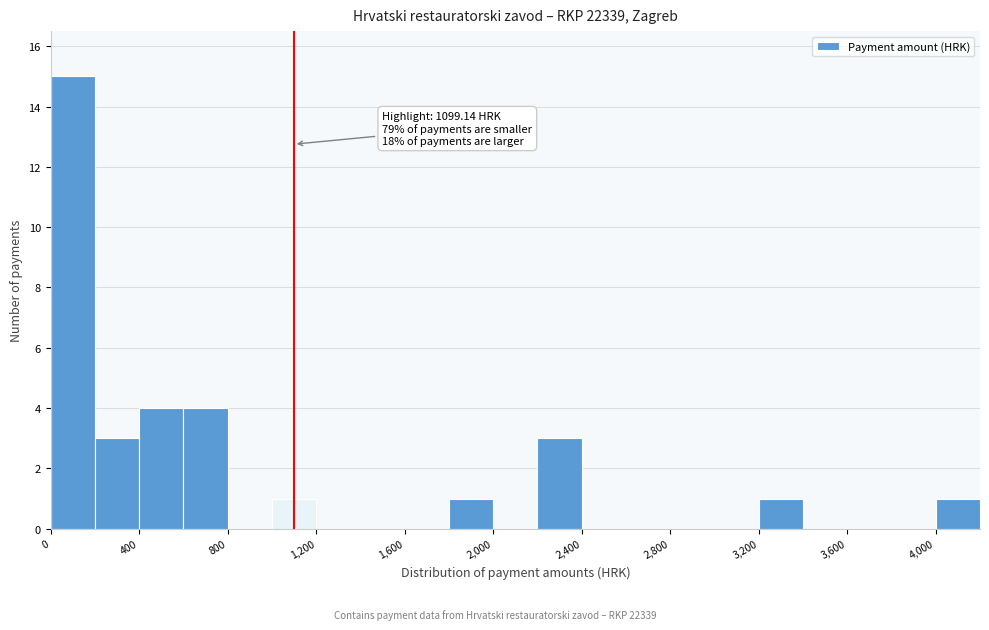

Over which range of the x-axis is the bar tallest?

0 to 200